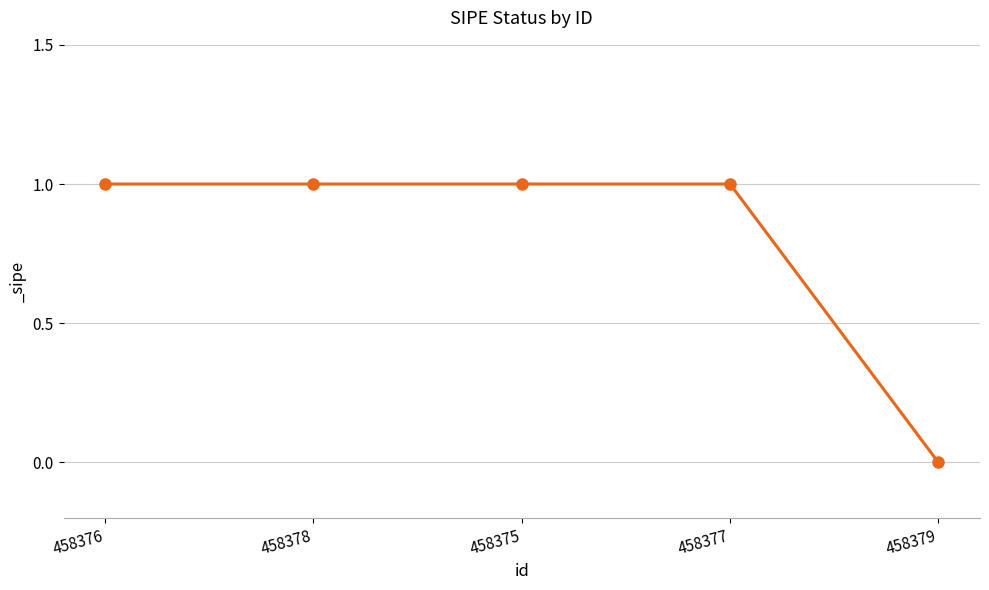

Between 458376 and 458379, which is larger?

458376